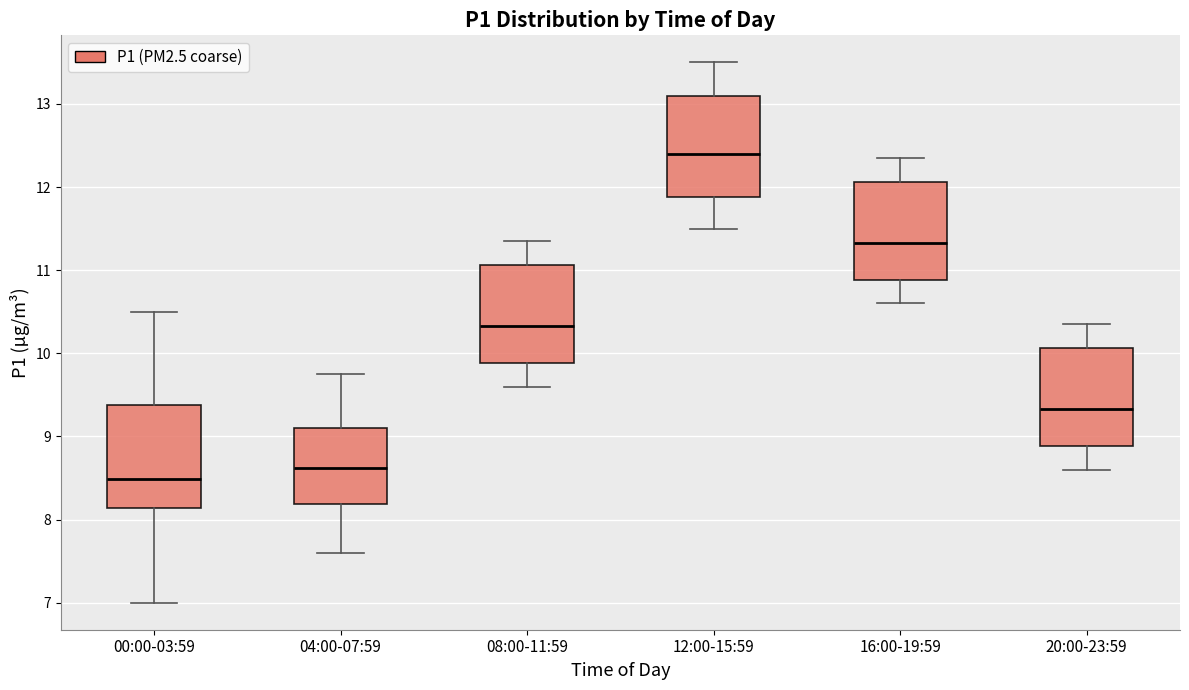

Reading left to right, transcribe this box plot: for each box, give where its median line is, the range the box spans, and where its two whiskers end, as read against the y-axis. The values are not printed on the chart, so give them approximately, as read against the axis.

00:00-03:59: median 8.5, box 8.1 to 9.4, whiskers 7.0 to 10.5
04:00-07:59: median 8.6, box 8.2 to 9.1, whiskers 7.6 to 9.8
08:00-11:59: median 10.3, box 9.9 to 11.1, whiskers 9.6 to 11.4
12:00-15:59: median 12.4, box 11.9 to 13.1, whiskers 11.5 to 13.5
16:00-19:59: median 11.3, box 10.9 to 12.1, whiskers 10.6 to 12.4
20:00-23:59: median 9.3, box 8.9 to 10.1, whiskers 8.6 to 10.4